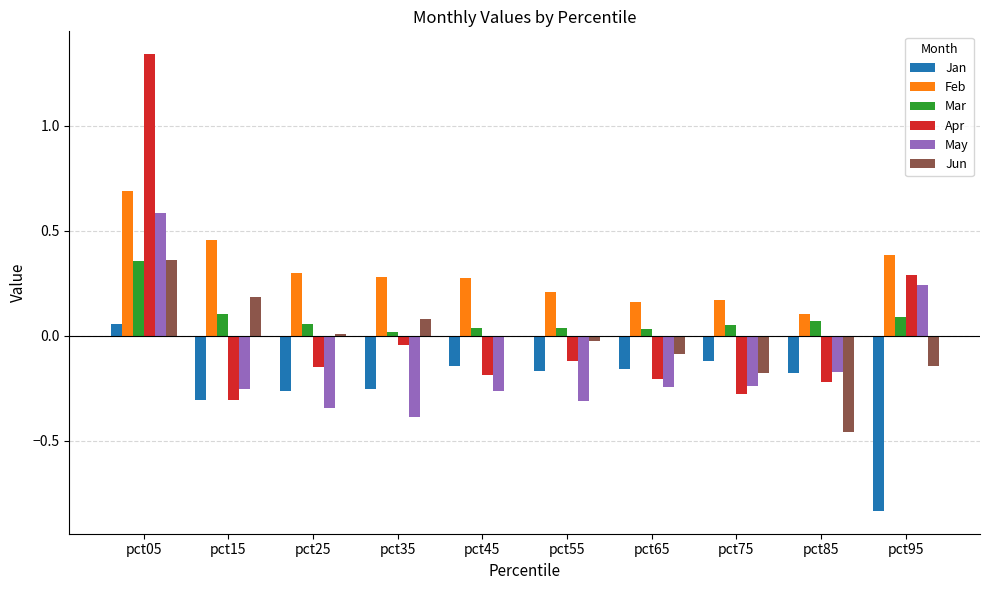

What is the sum of all Mar values?

0.9